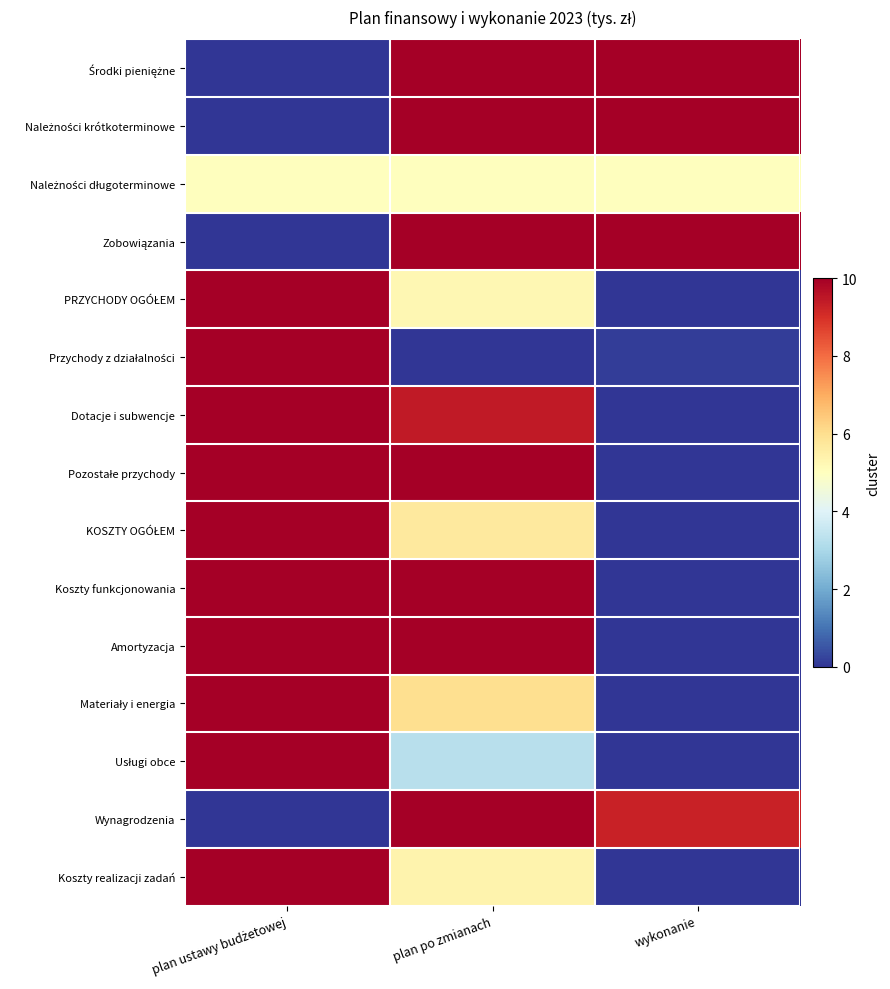

What is the spread (max minus min) of values at plan ustawy budżetowej?

10.0